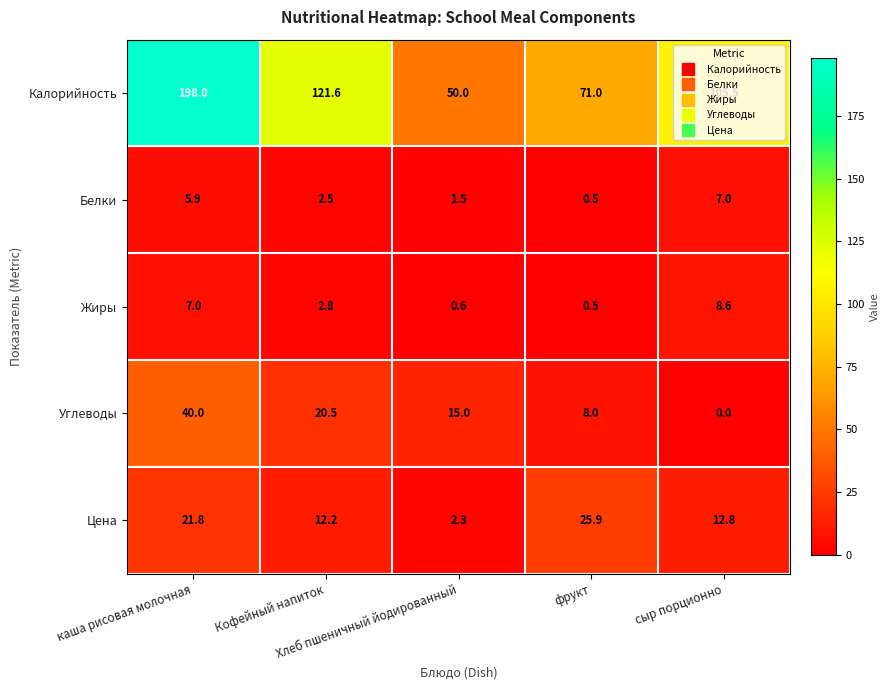

Rank the series by their maximum value, from lowest to highest.

Белки, Жиры, Цена, Углеводы, Калорийность